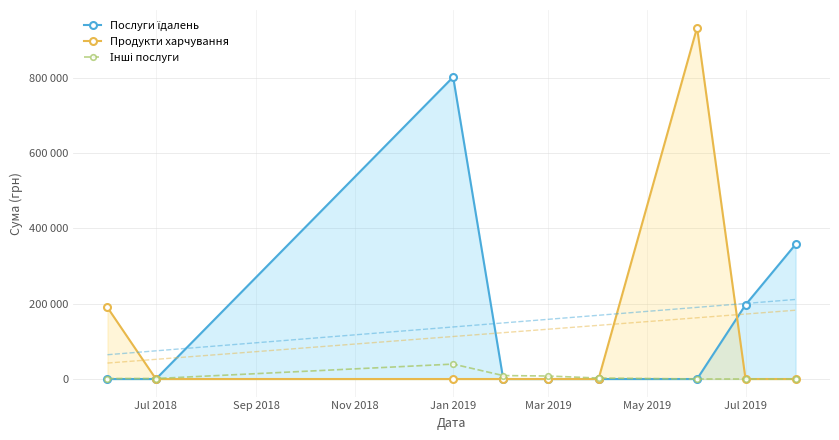

How many lines are shown in the chart?

3